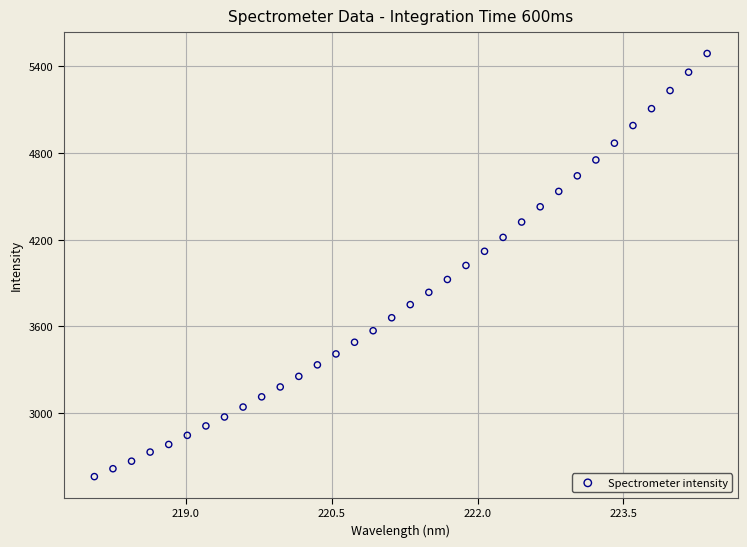

What is the range of X values (max minus min)?

6.3